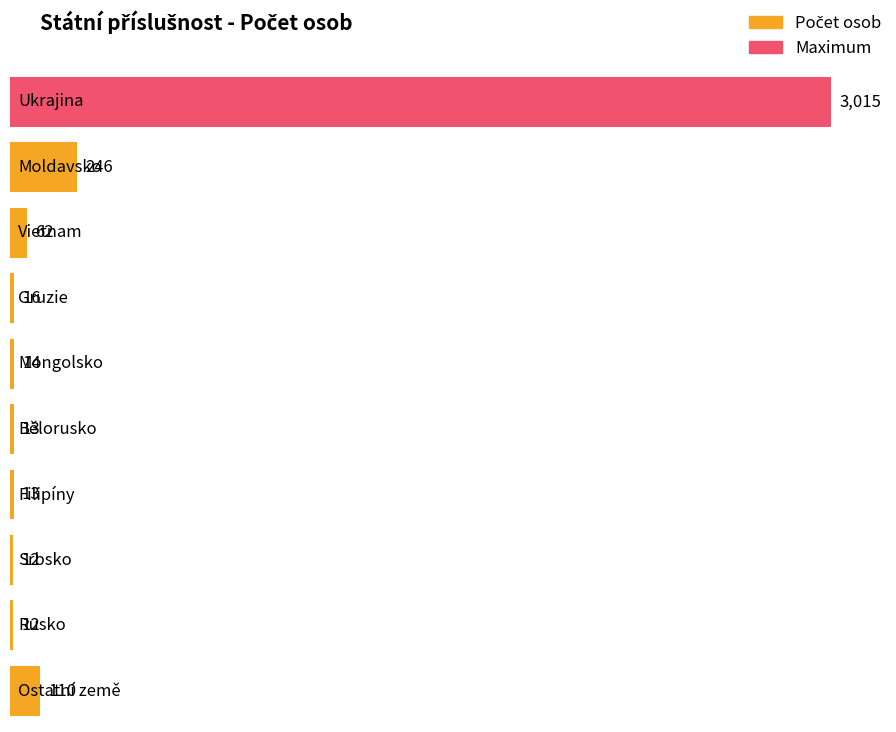

How many bars are there in total?

10